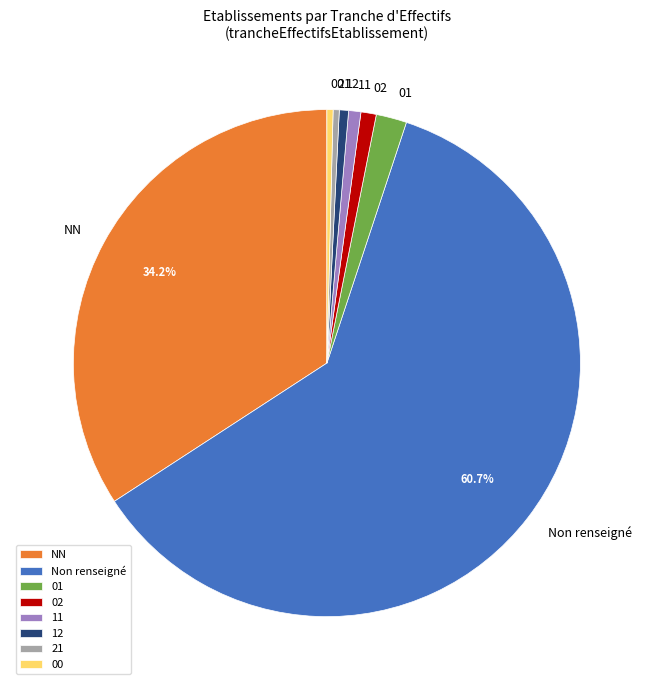

True or false: 21 accounts for 9% of the total.

False